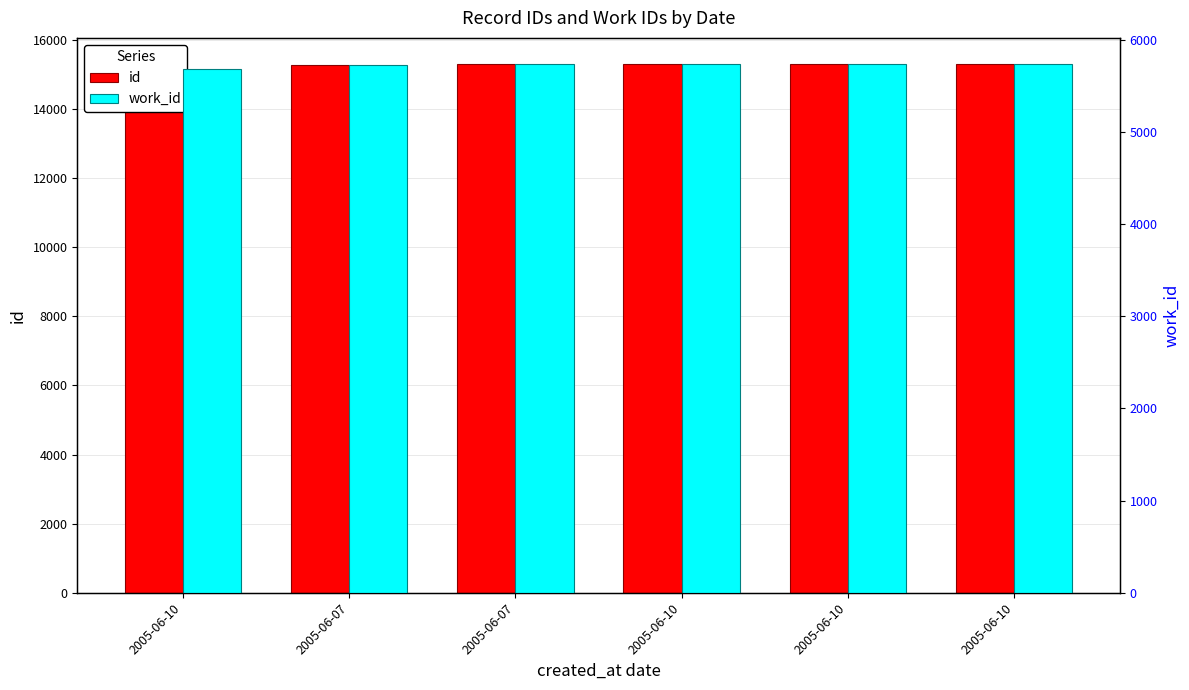

At how many categories does at least one series exceed 10386?

6